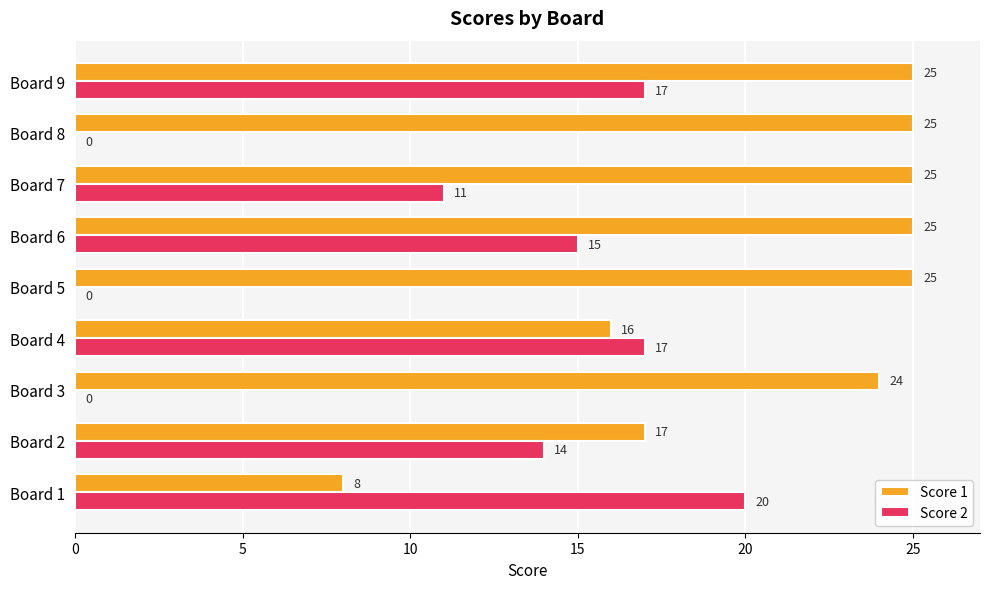

How many distinct data groups are displayed?

2